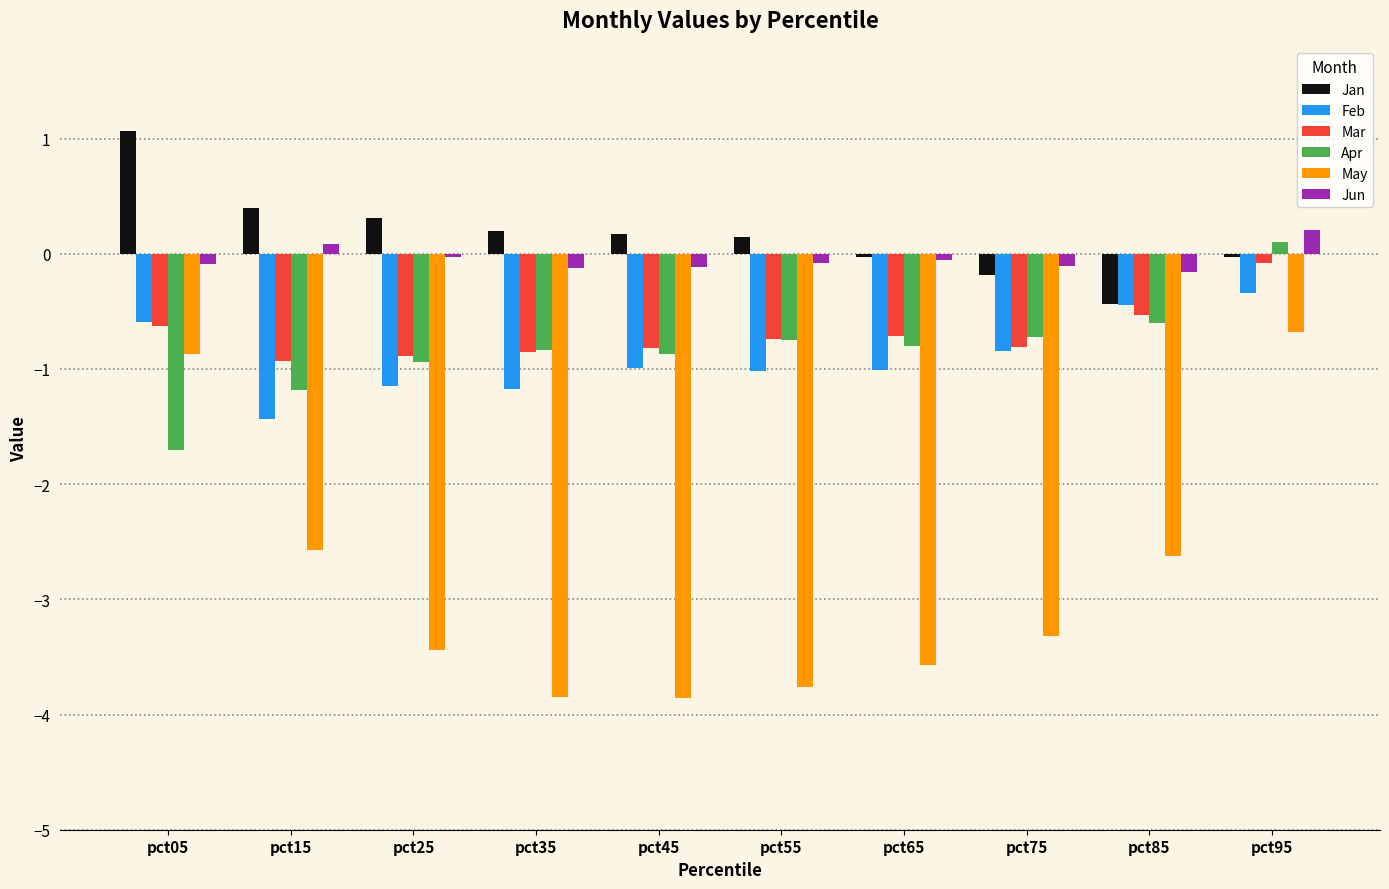

What is the total value across all series at pct15?

-5.6